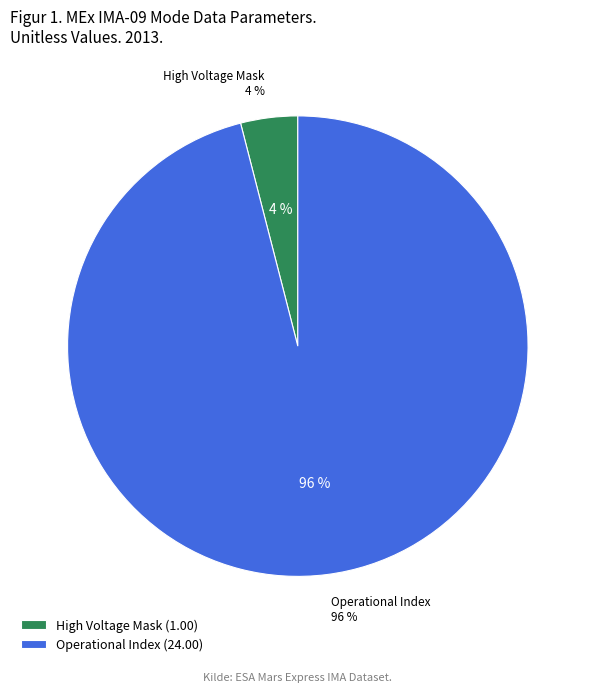

How much of the chart is everything except Solar Wind Start Index?

100.0%